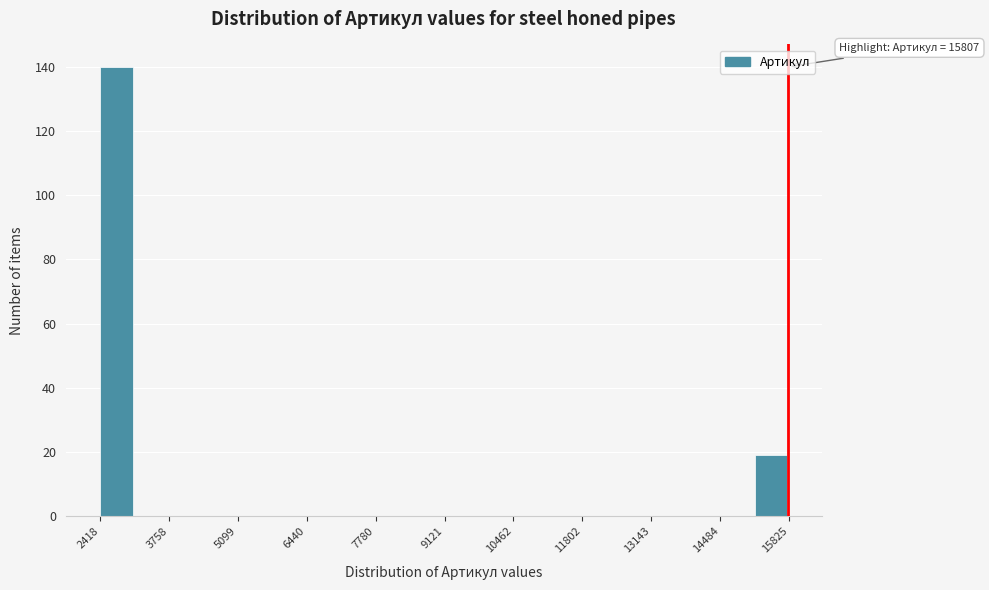

Around what value on the x-axis is the tallest bar? Give the approximate position of its centre, as read against the axis.

2800